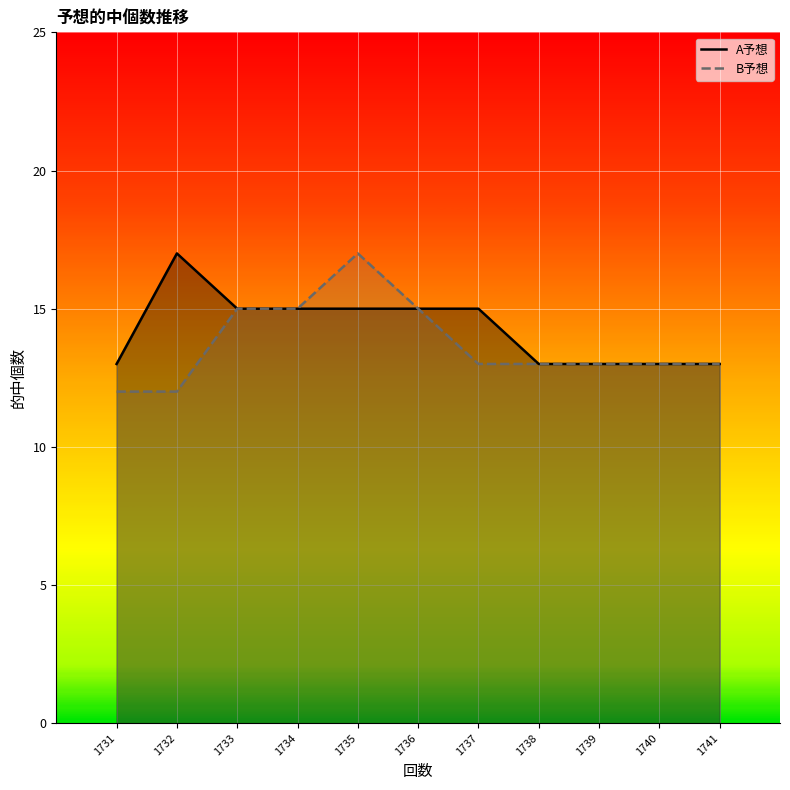

Count the B予想 values in the range 13 to 15.

8